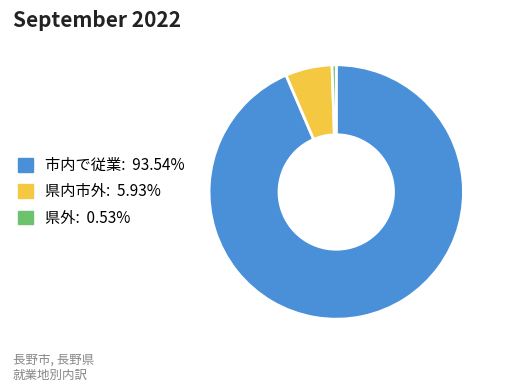

Does any single category account for the majority?

Yes